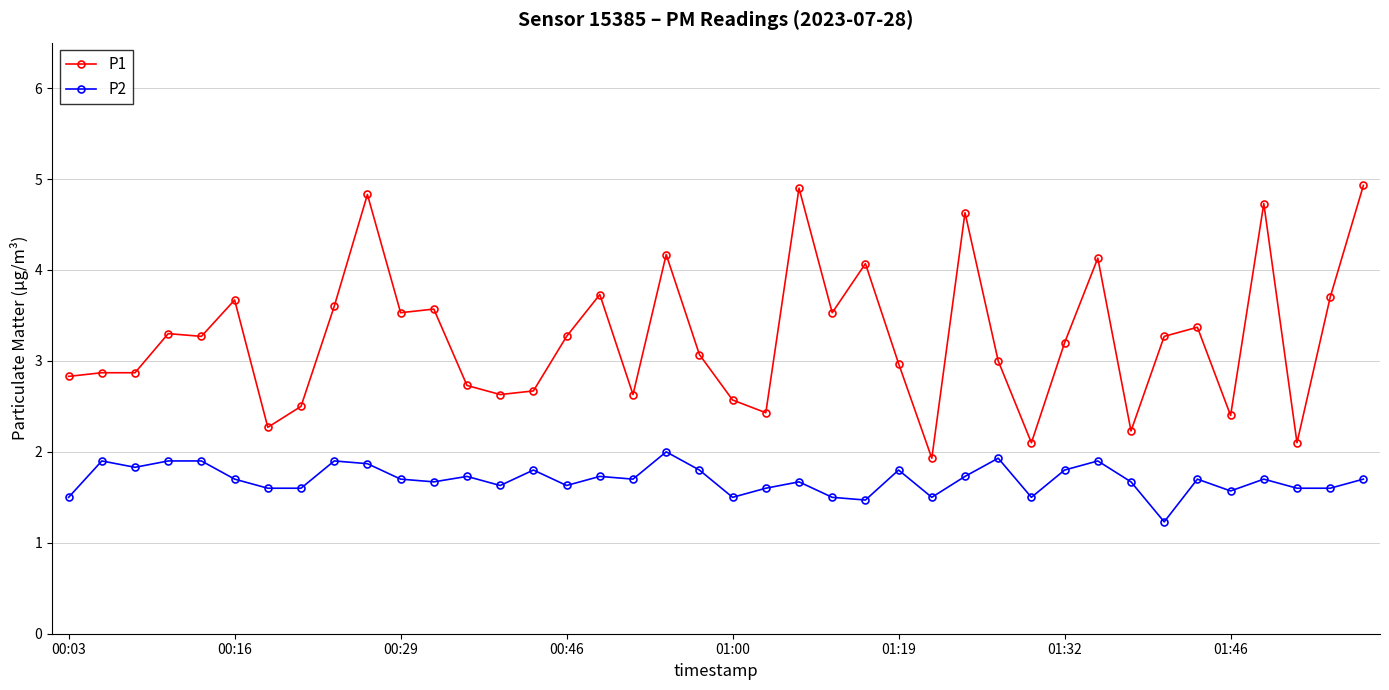

List the series in order of their peak value, highest first.

P1, P2